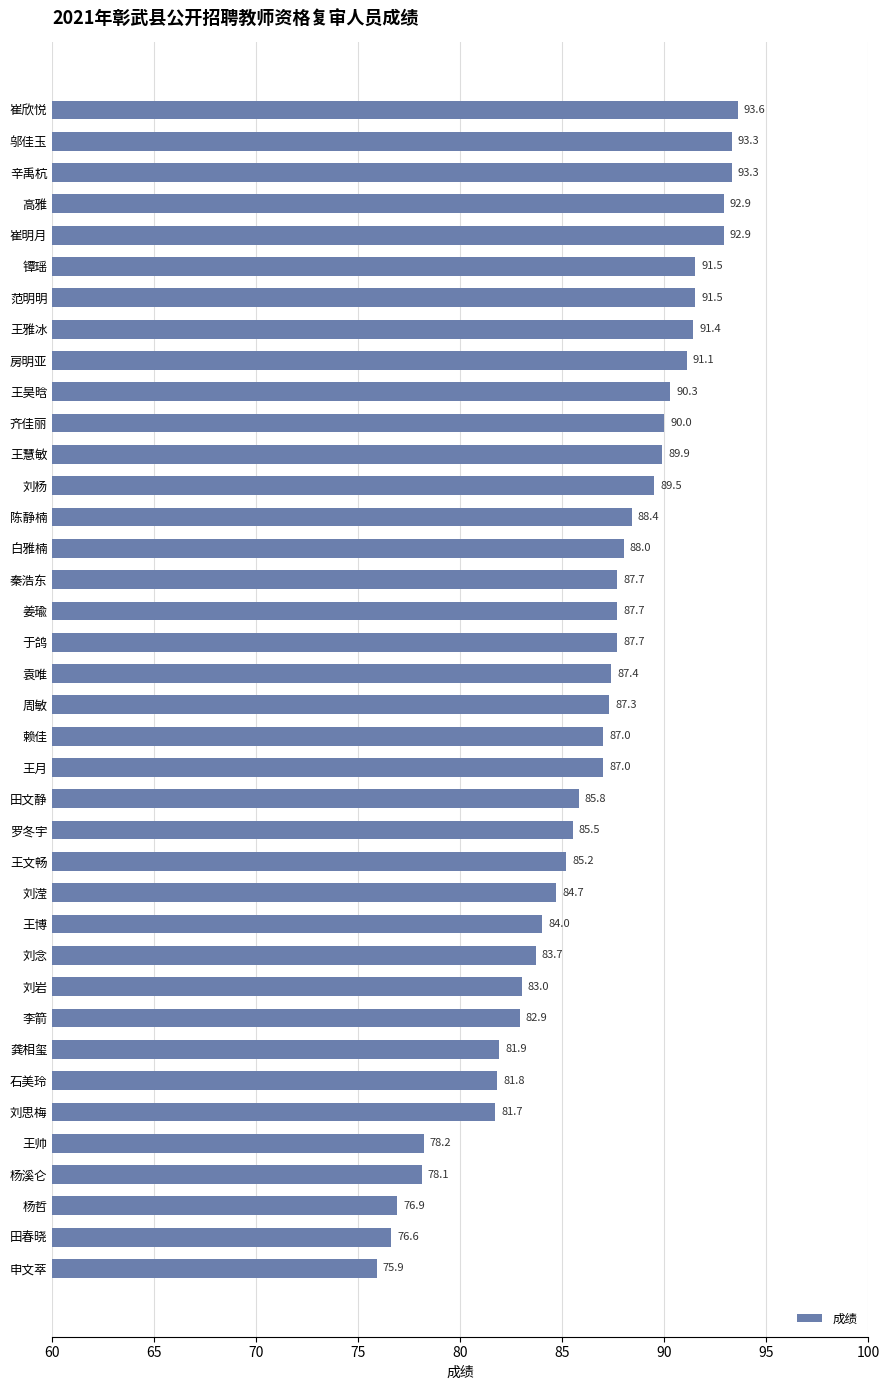

Which category has the highest value across all series?

崔欣悦